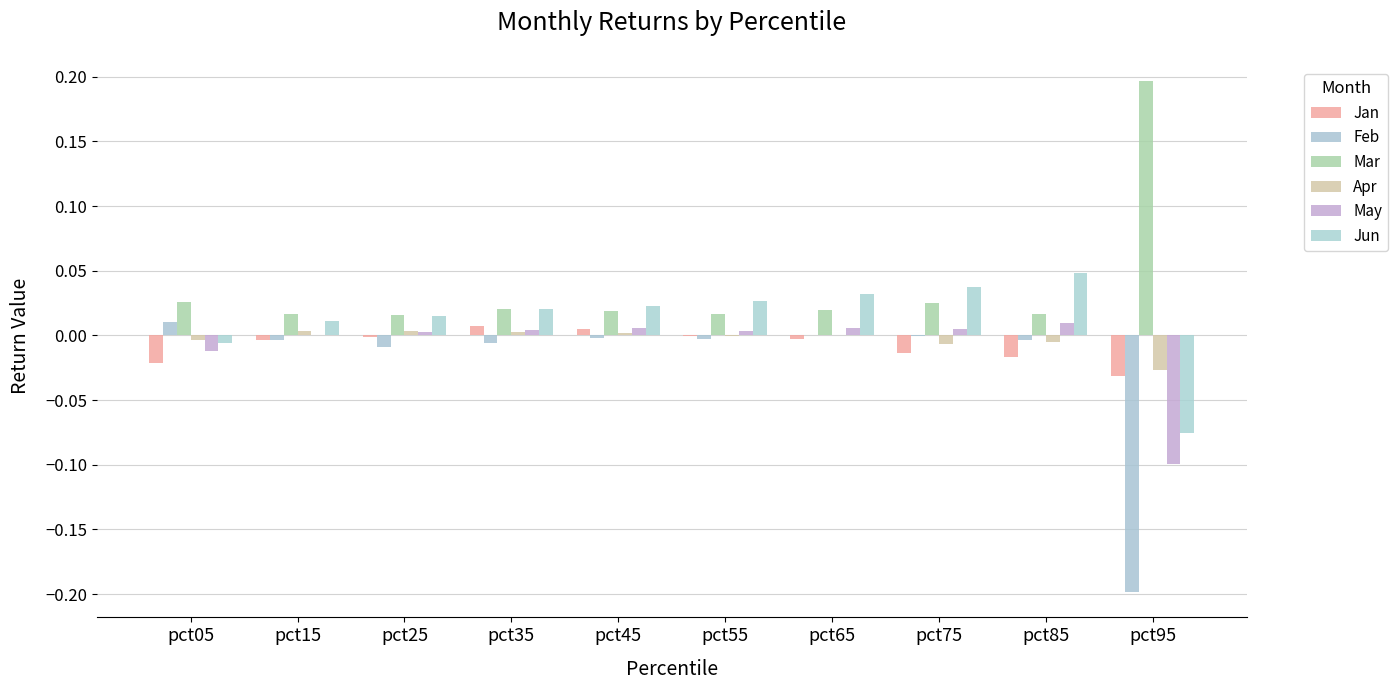

Between pct75 and pct85, which series saw the biggest shift?

Jun